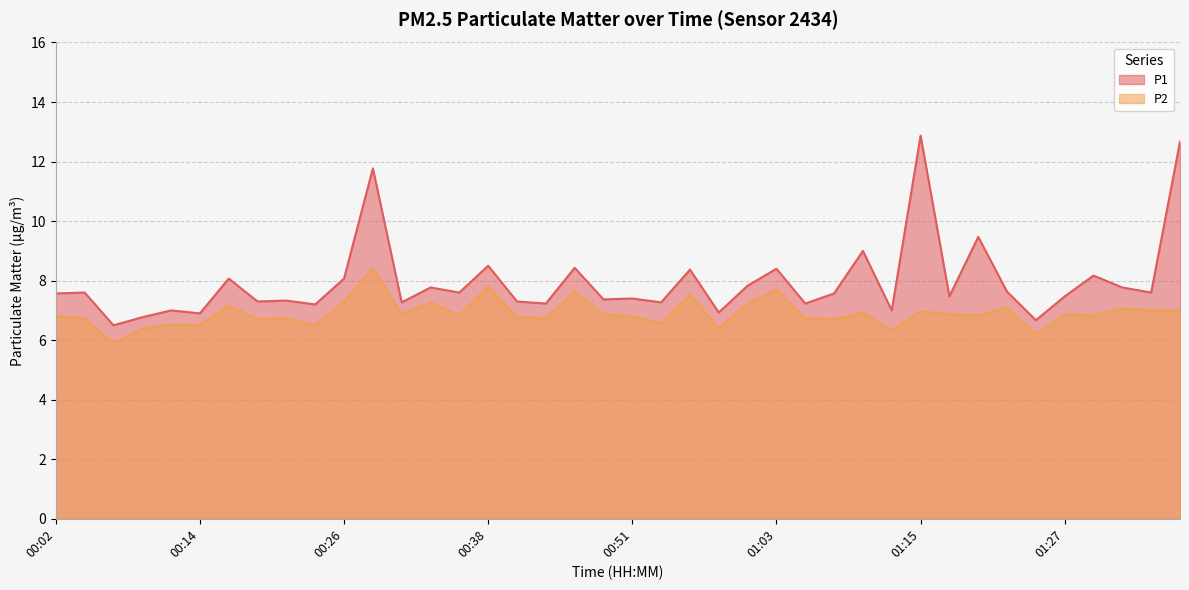

How many lines are shown in the chart?

2